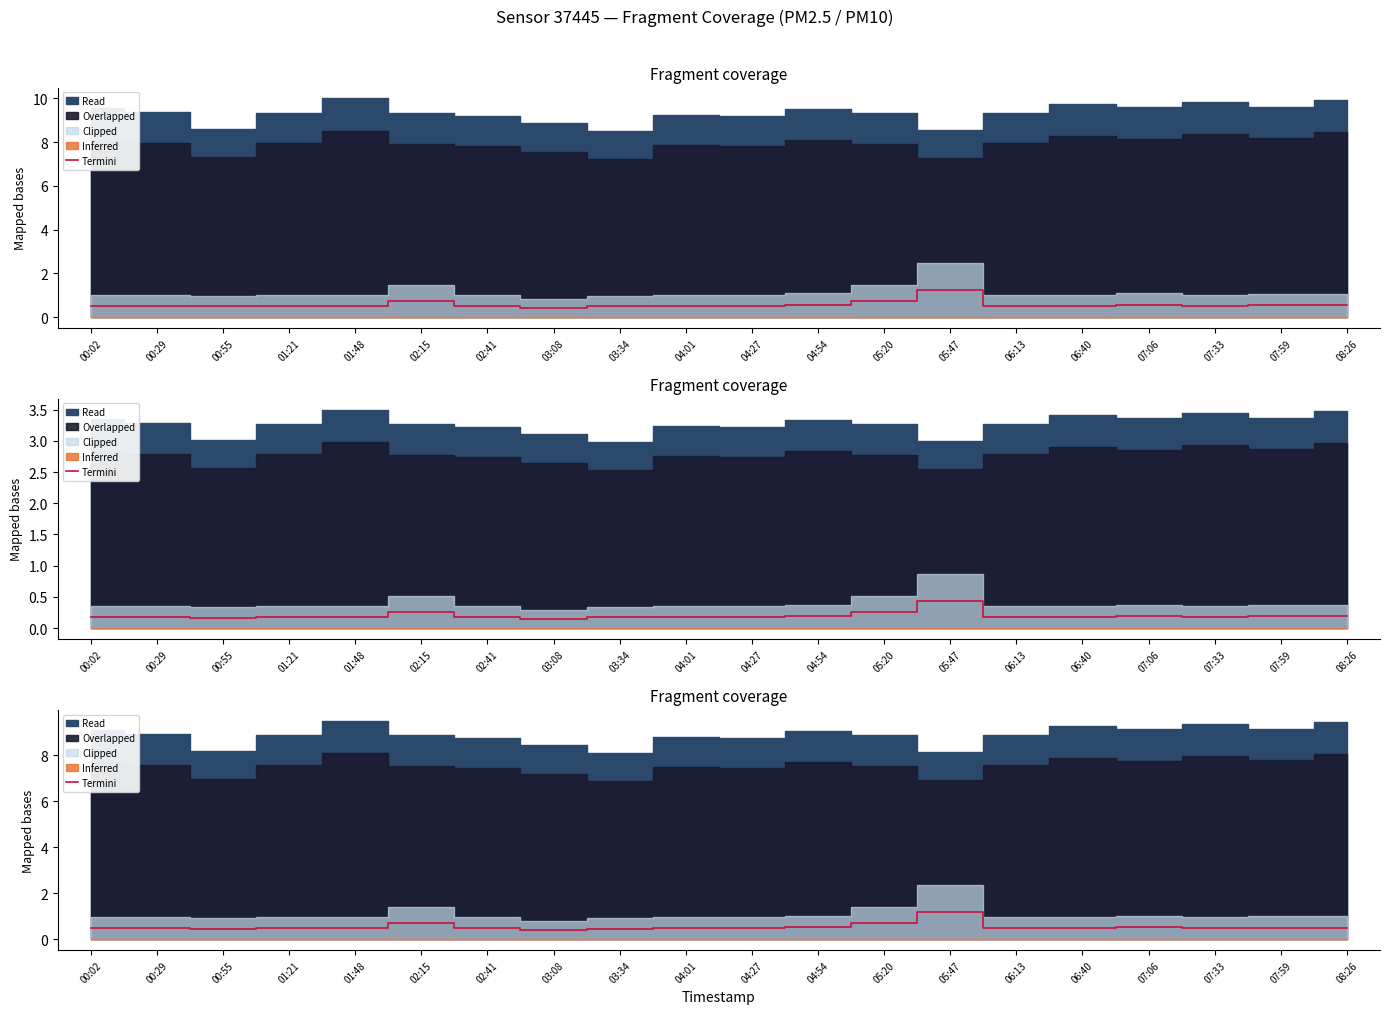

Read the value at 04:27.

0.5